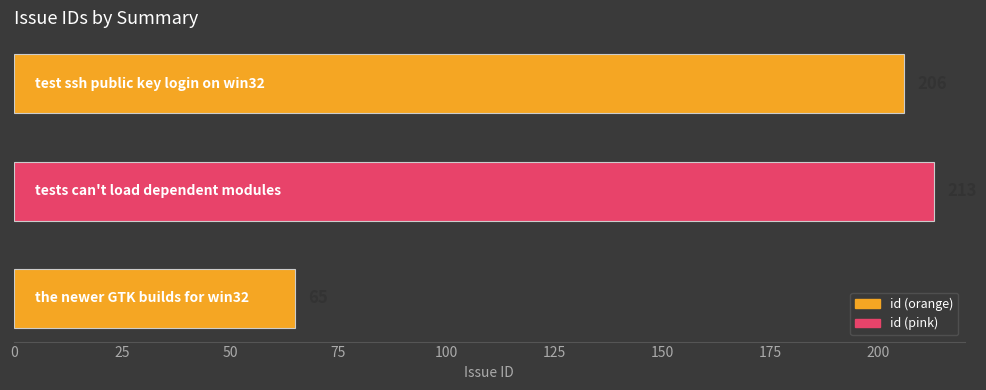

What is the average value?

161